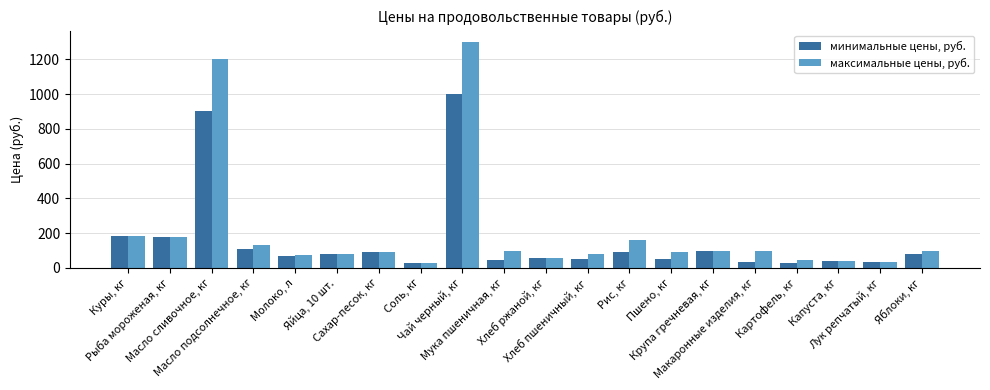

List the series in order of their peak value, lowest first.

минимальные цены, руб., максимальные цены, руб.